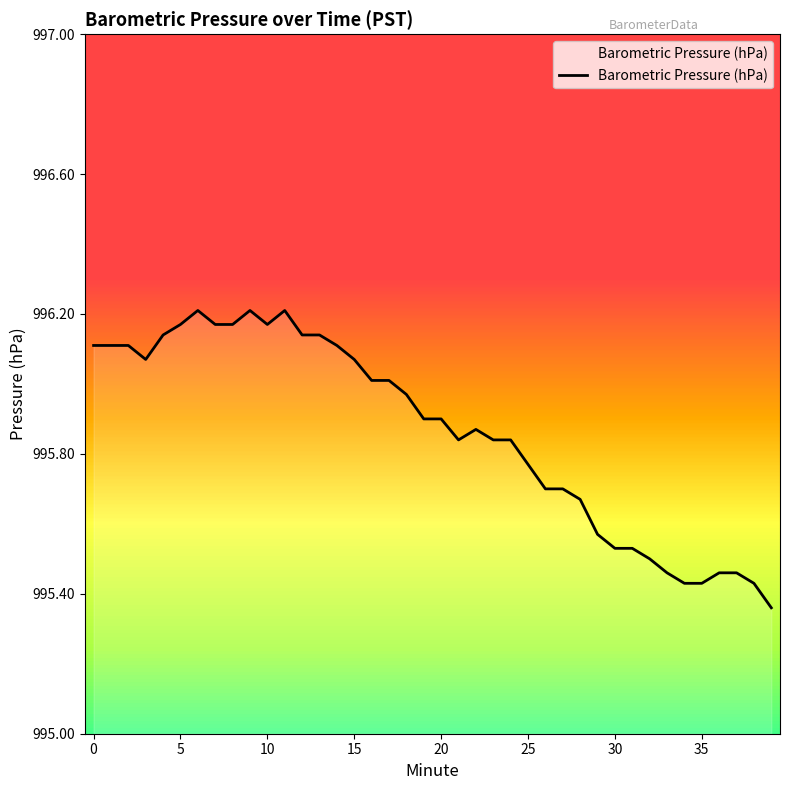

True or false: the data shows 272.9 at 35.

False